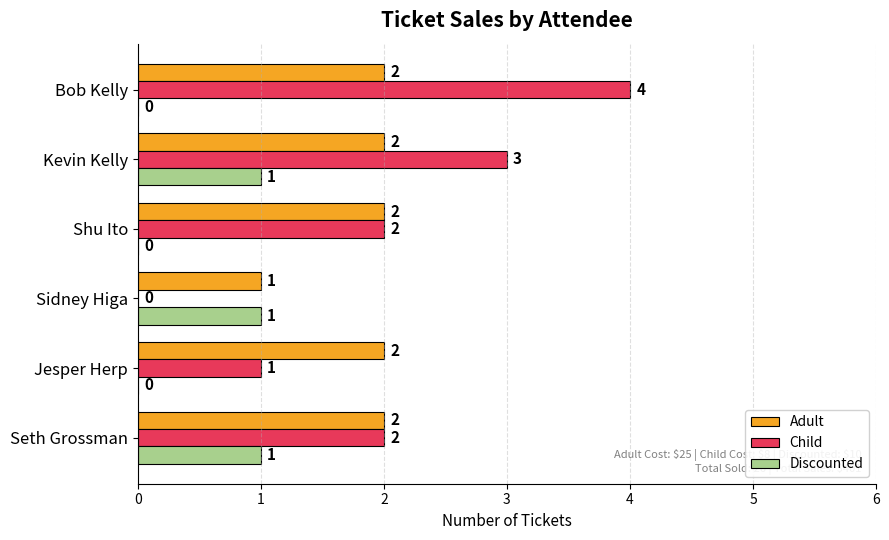

Between Jesper Herp and Bob Kelly, which series saw the biggest shift?

Child